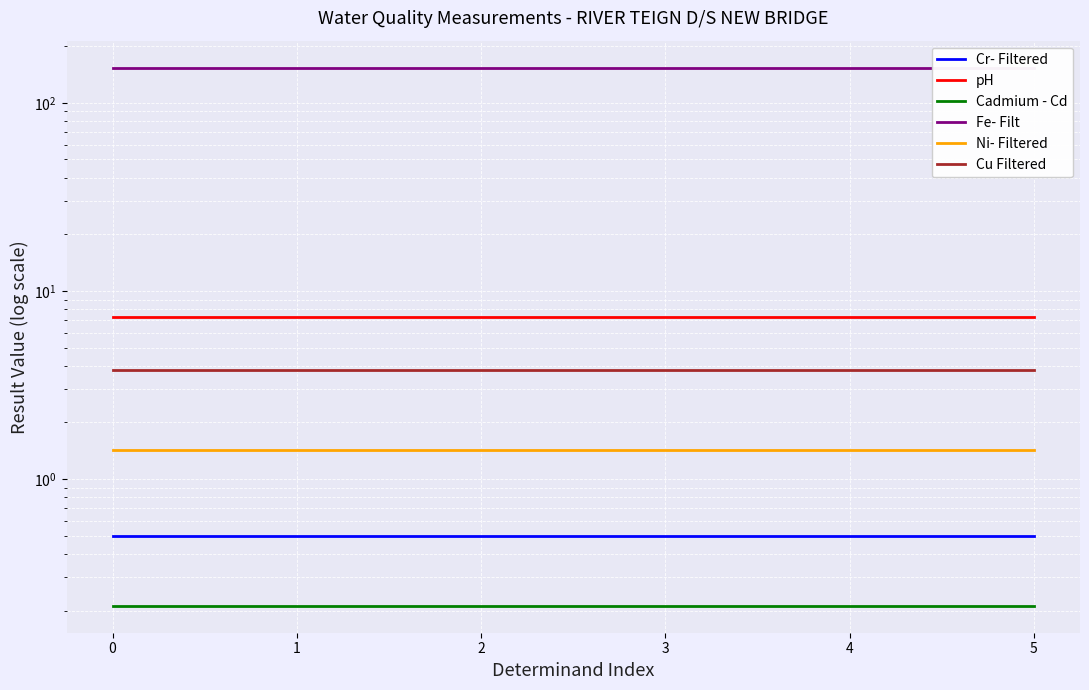

List the series in order of their peak value, lowest first.

Cadmium - Cd, Cr- Filtered, Ni- Filtered, Cu Filtered, pH, Fe- Filt